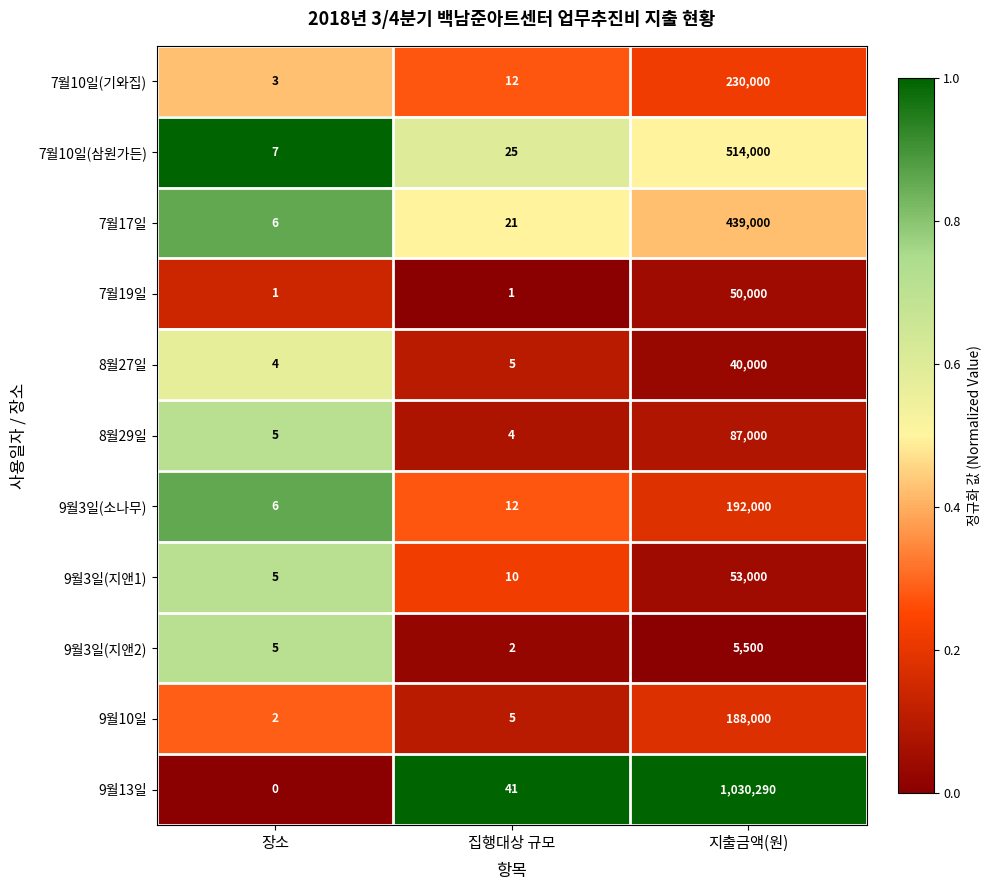

What is the difference between the second highest and minimum values in the 7월17일 series?

15